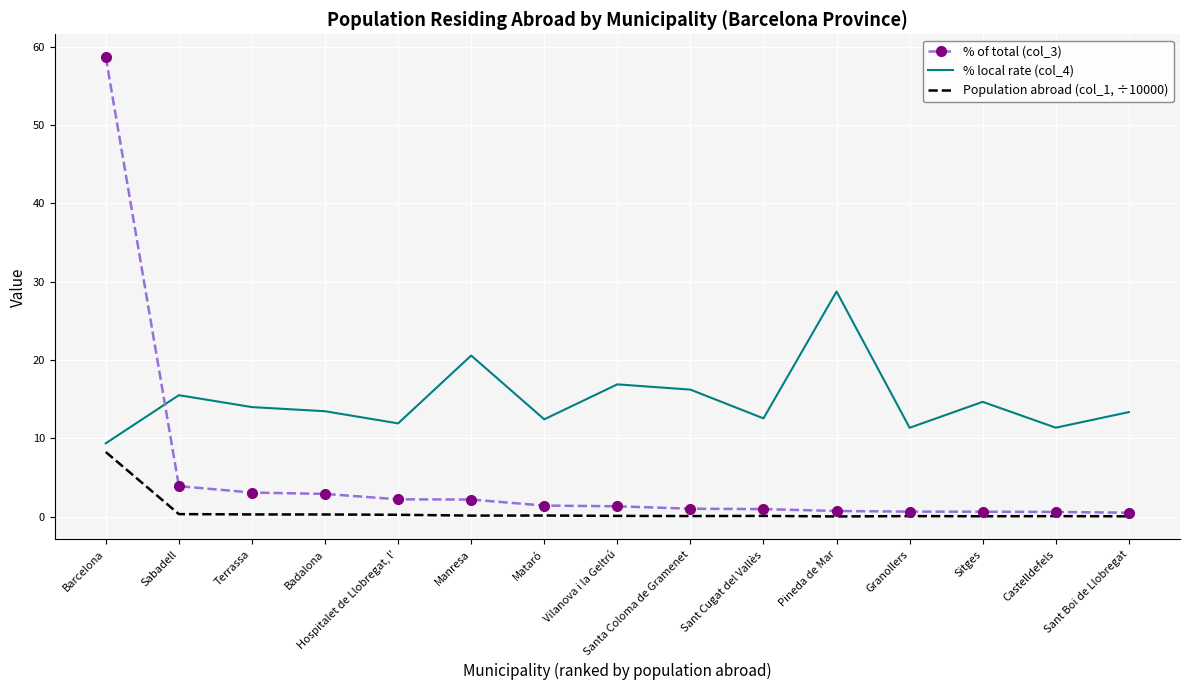

True or false: Population abroad (col_1, ÷10000) has a value of 0.0 at Pineda de Mar.

True